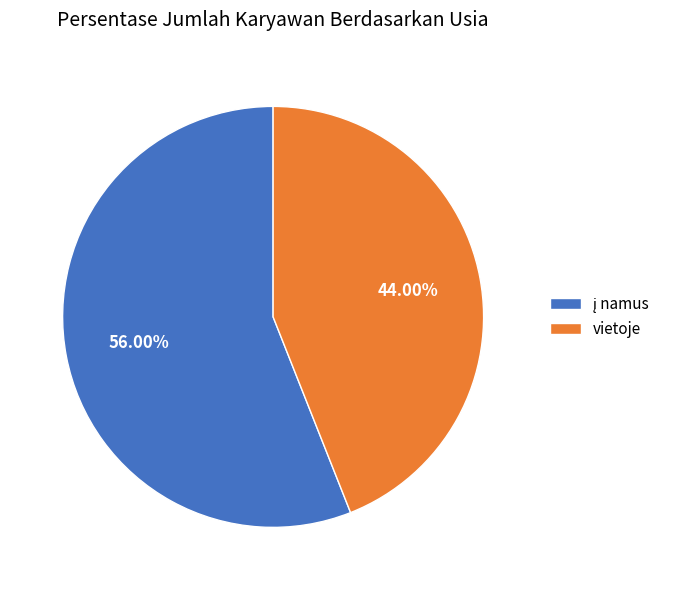

Which slice is the smallest?

vietoje